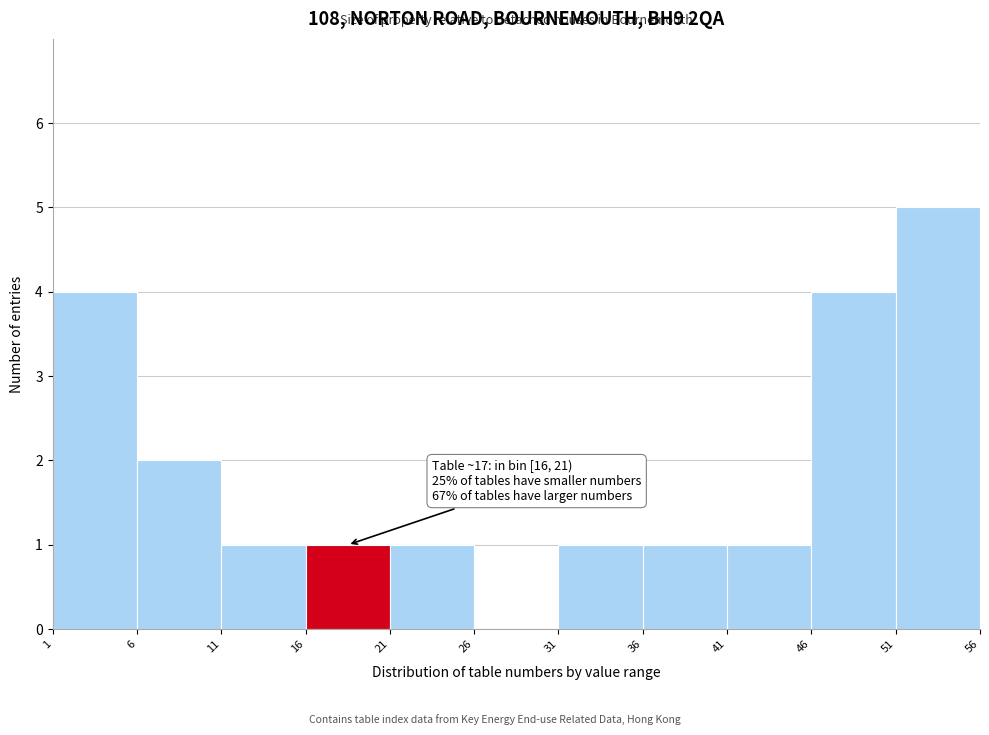

Which range on the x-axis has the tallest bar?

51 to 56